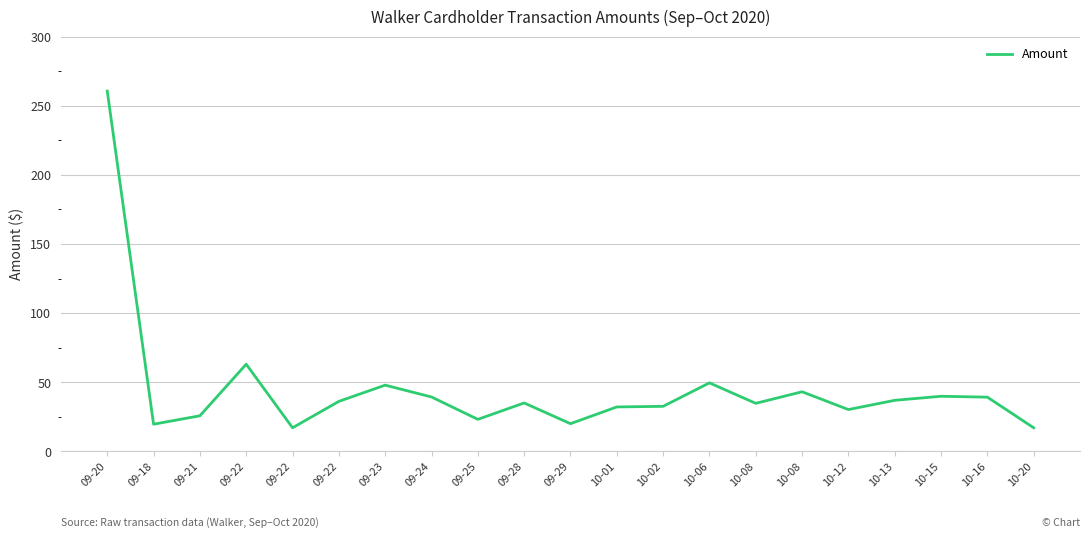

Reading left to right, what are all the values shown in this chart?

260.7	19.6	25.7	63.0	17.0	36.1	47.9	39.3	23.1	35.0	20.0	32.1	32.5	49.5	34.7	43.1	30.2	36.9	39.8	39.2	17.0